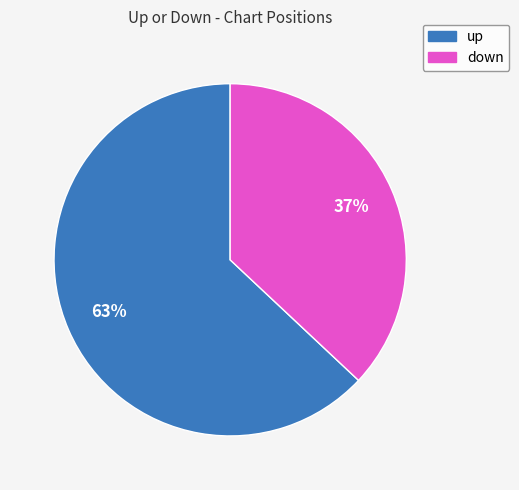

How many segments does this pie chart have?

2